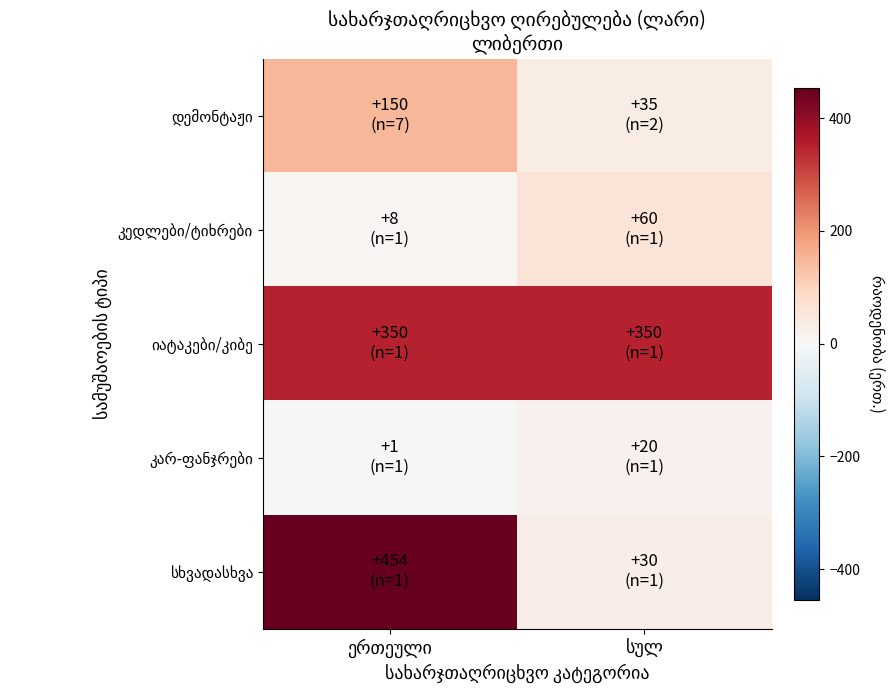

Where is იატაკები/კიბე nearest to the value 350?

ერთეული